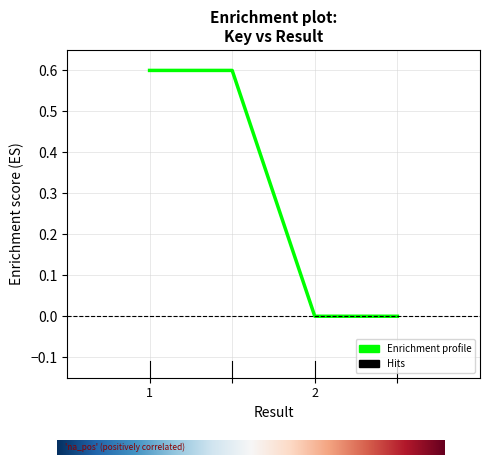

True or false: the data has more than 1 interior local peaks.

False